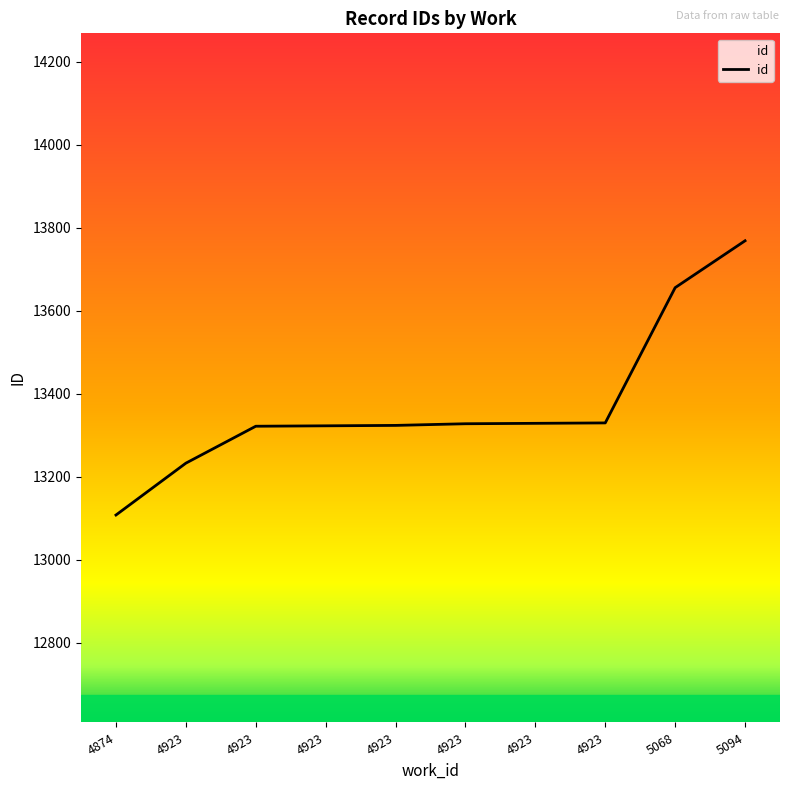

At which label is the value closest to 13438?

4923